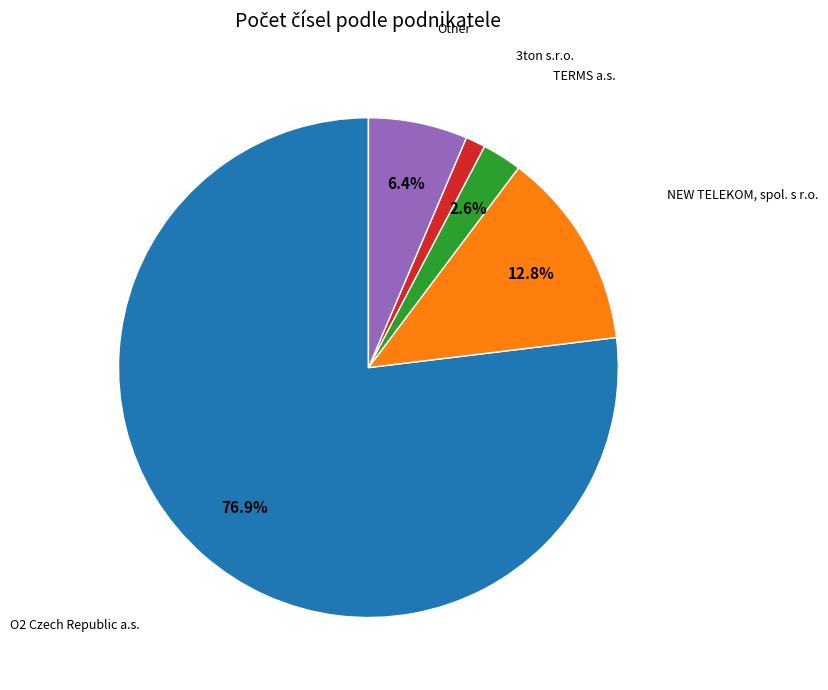

Is there any slice that represents more than half of the pie?

Yes